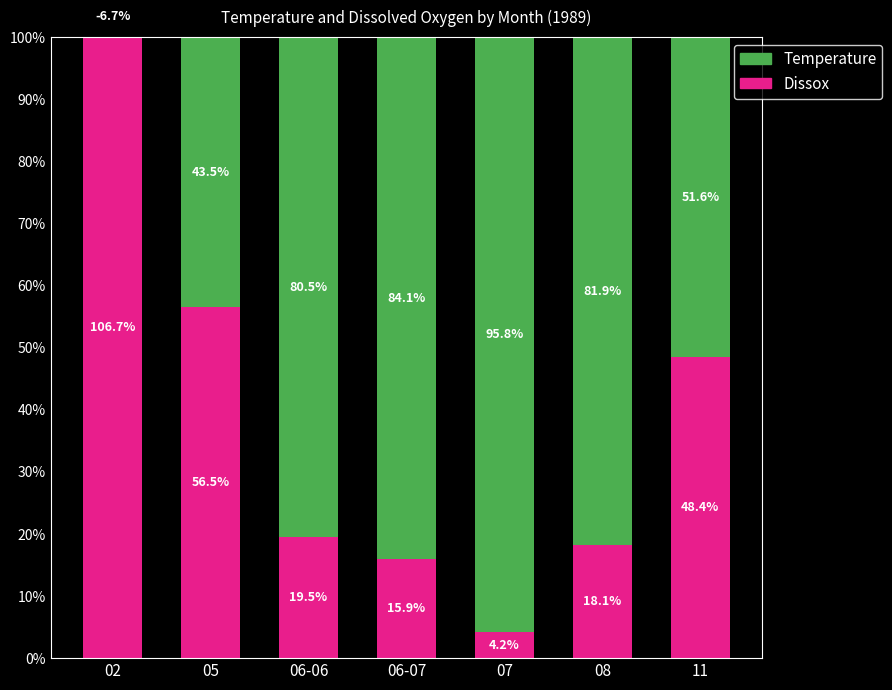

What is the total value across all series at 07?

100.0